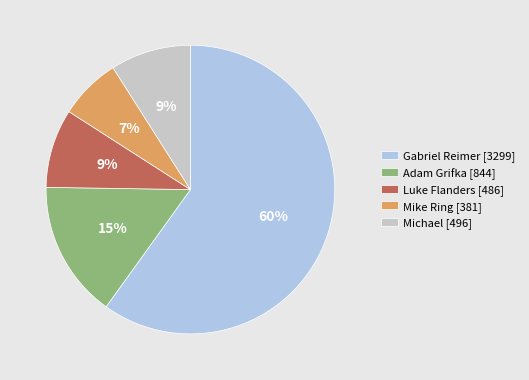

Do Adam Grifka [844] and Luke Flanders [486] together represent more than half of the pie?

No